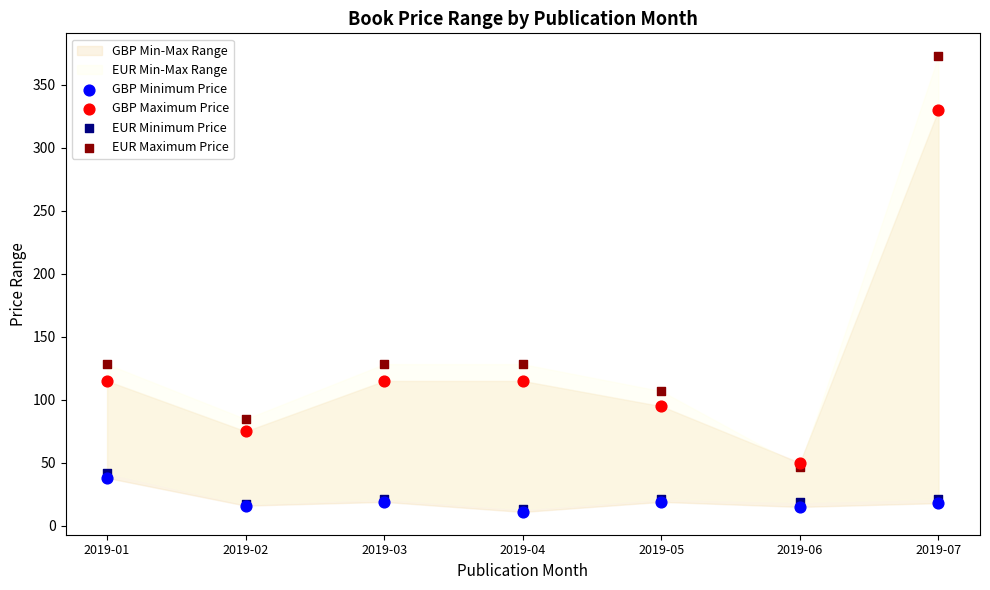

Which series contains the highest Y value?

EUR Maximum Price